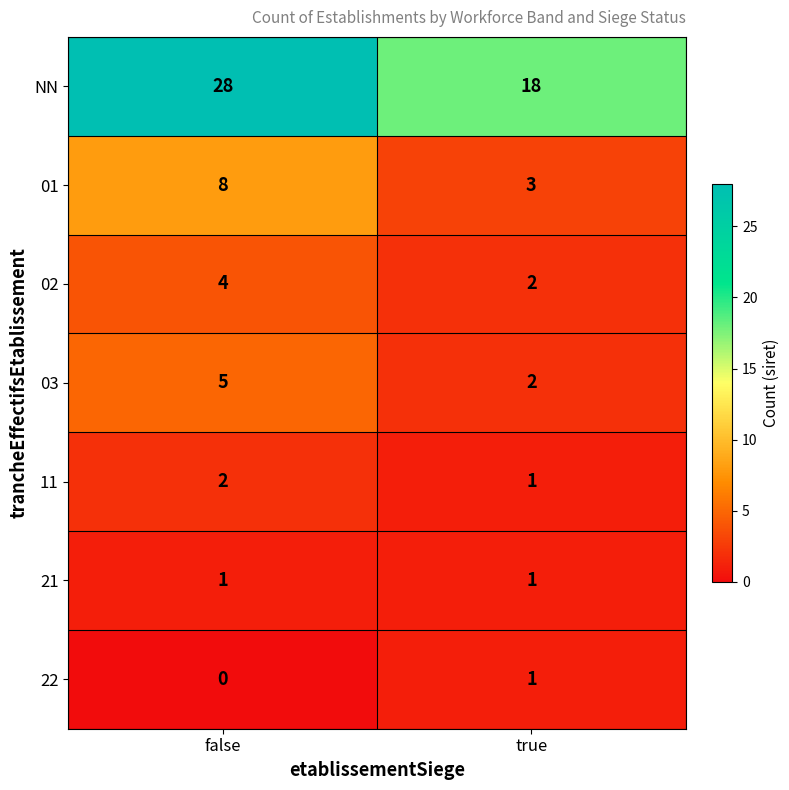

Which category has the lowest value across all series?

false